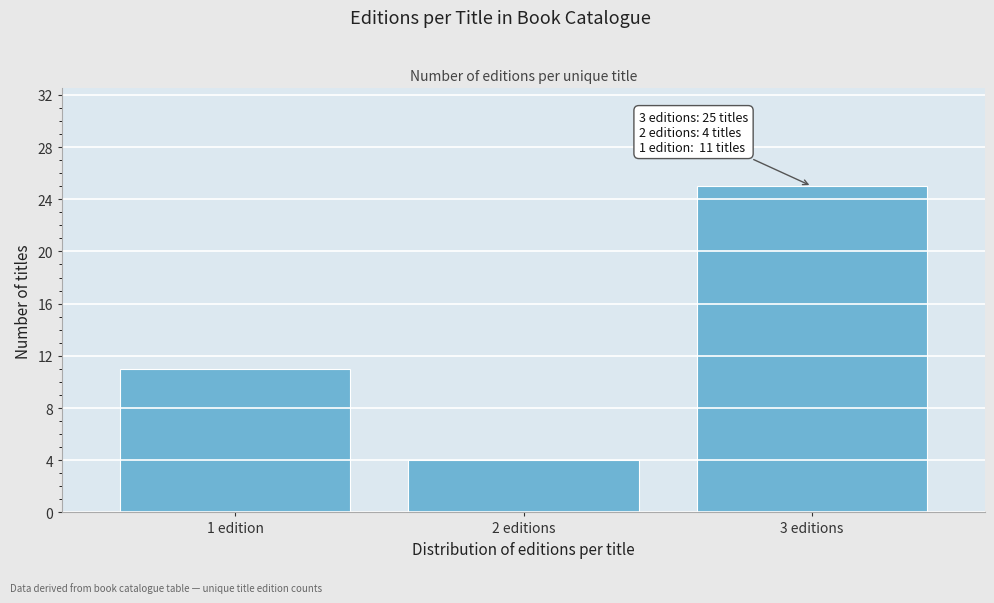

Reading right to left, transcribe all the data shown in this chart.

25	4	11